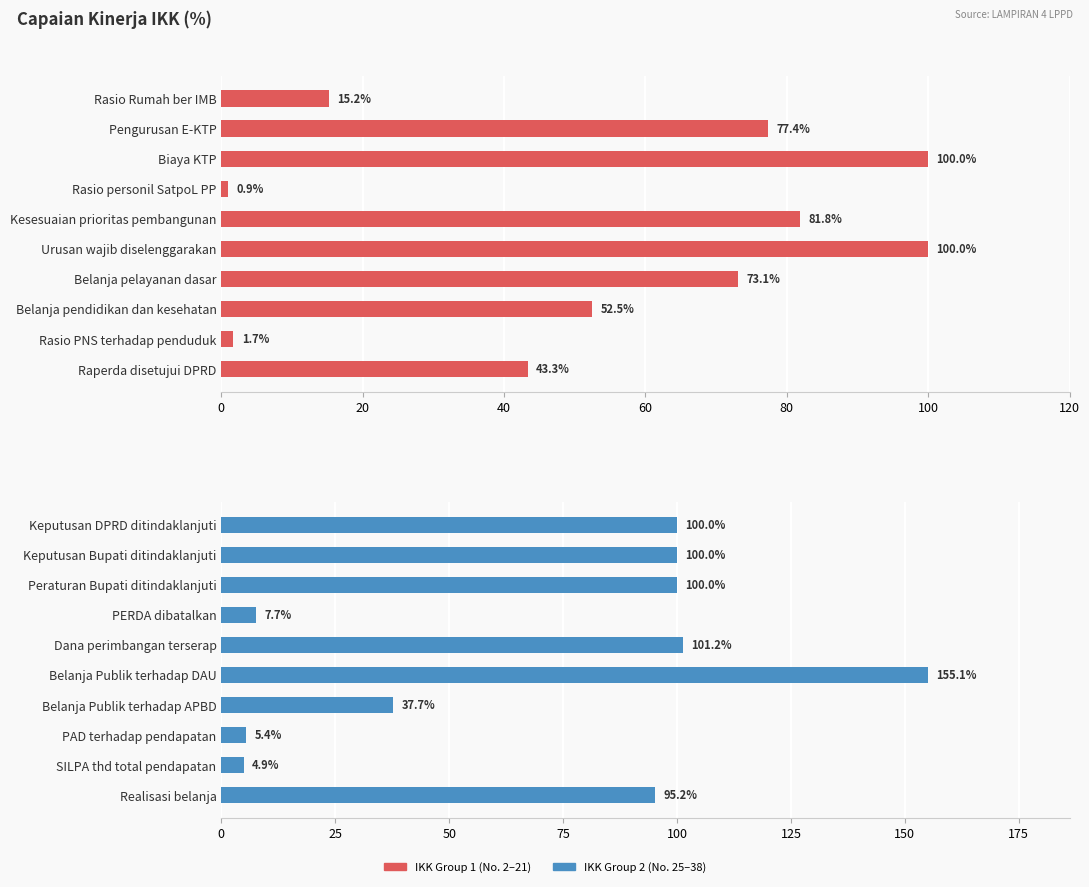

What is the label of the 5th bar from the right?

100